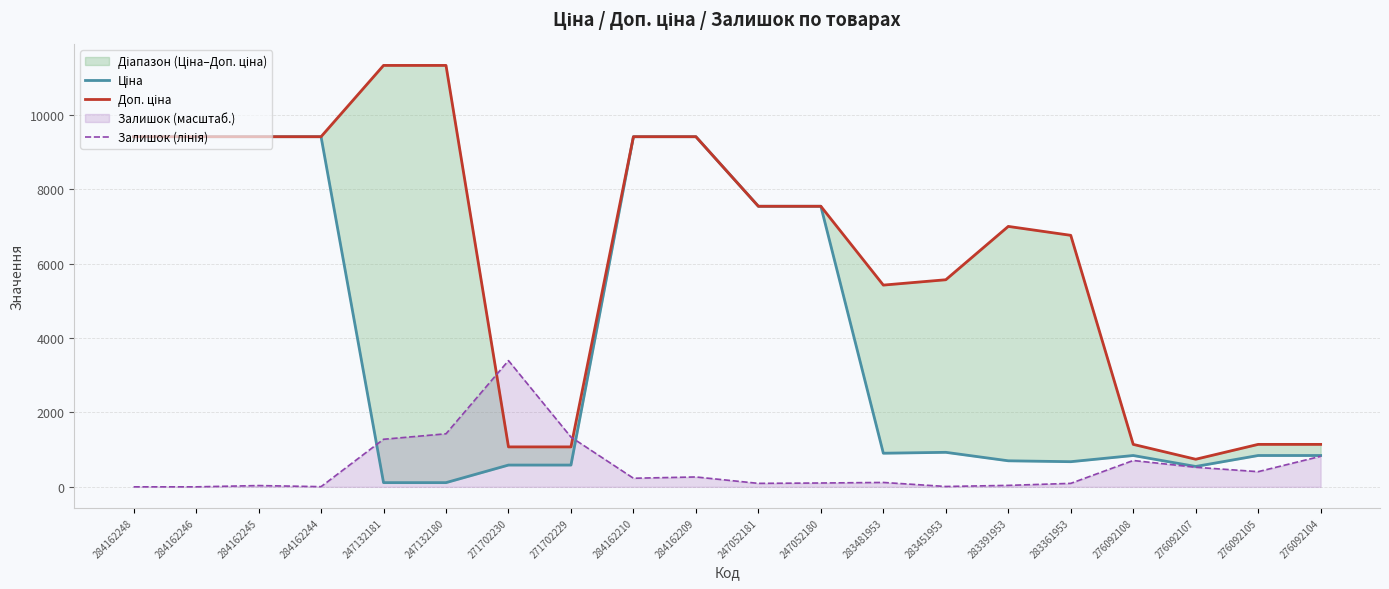

Does the chart have visible grid lines?

Yes